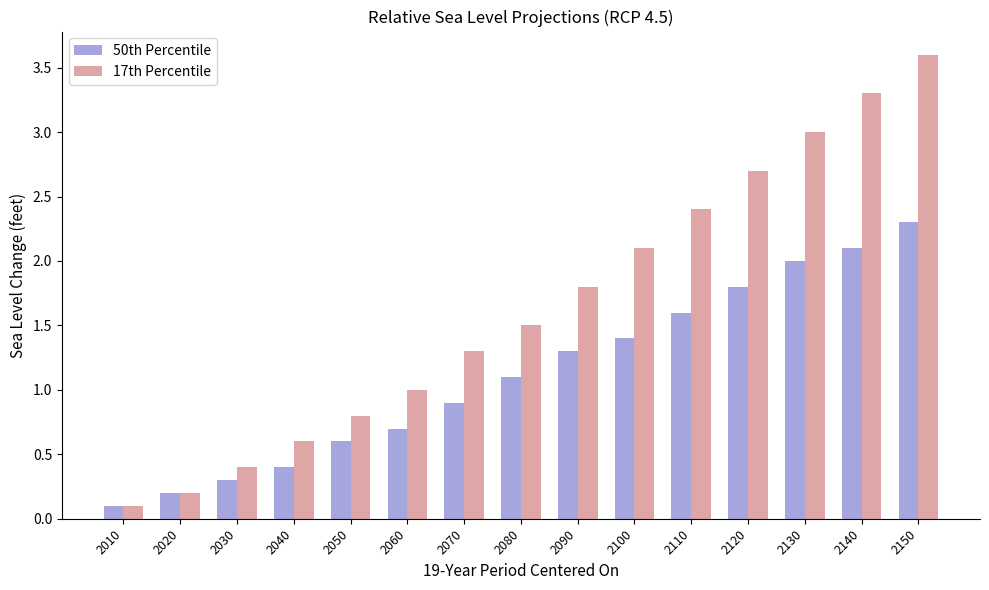

Which series has the widest spread of values?

17th Percentile